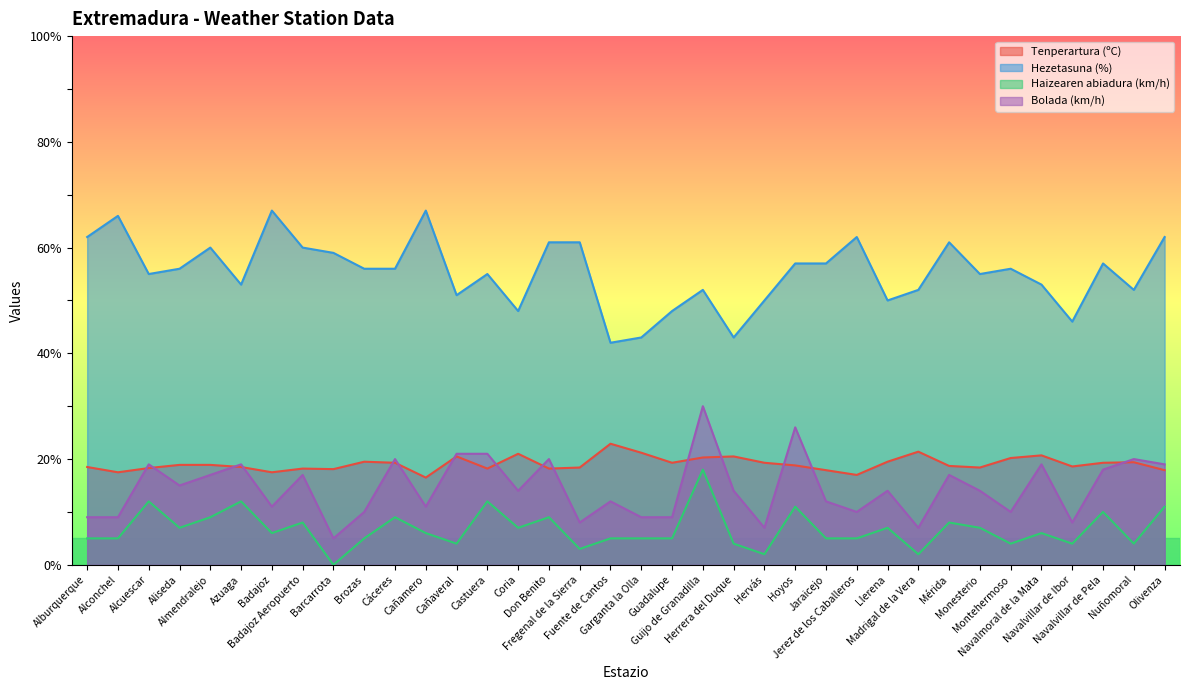

How many distinct data groups are displayed?

4